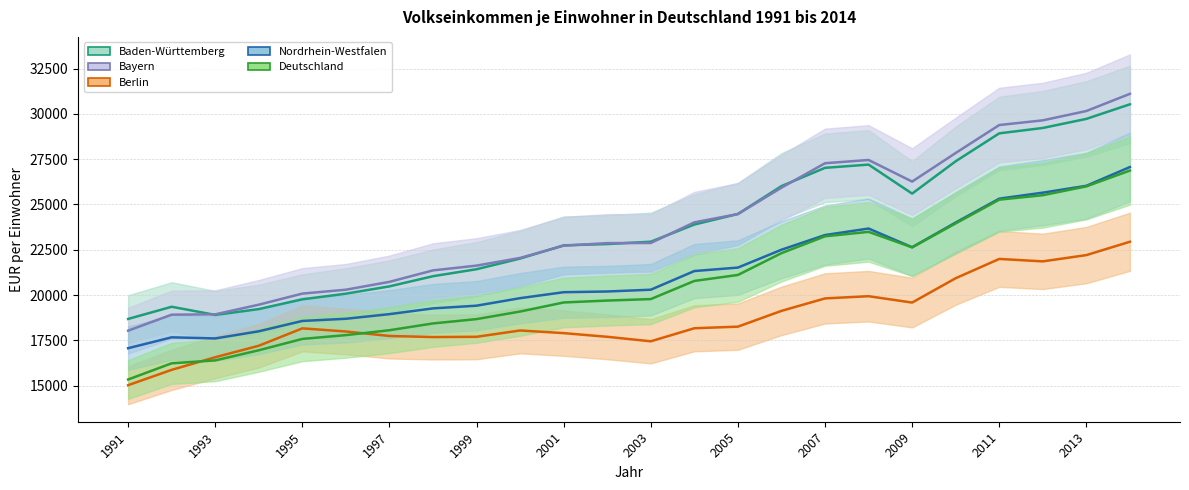

What is the difference between the maximum and minimum values in the Baden-Württemberg series?

11848